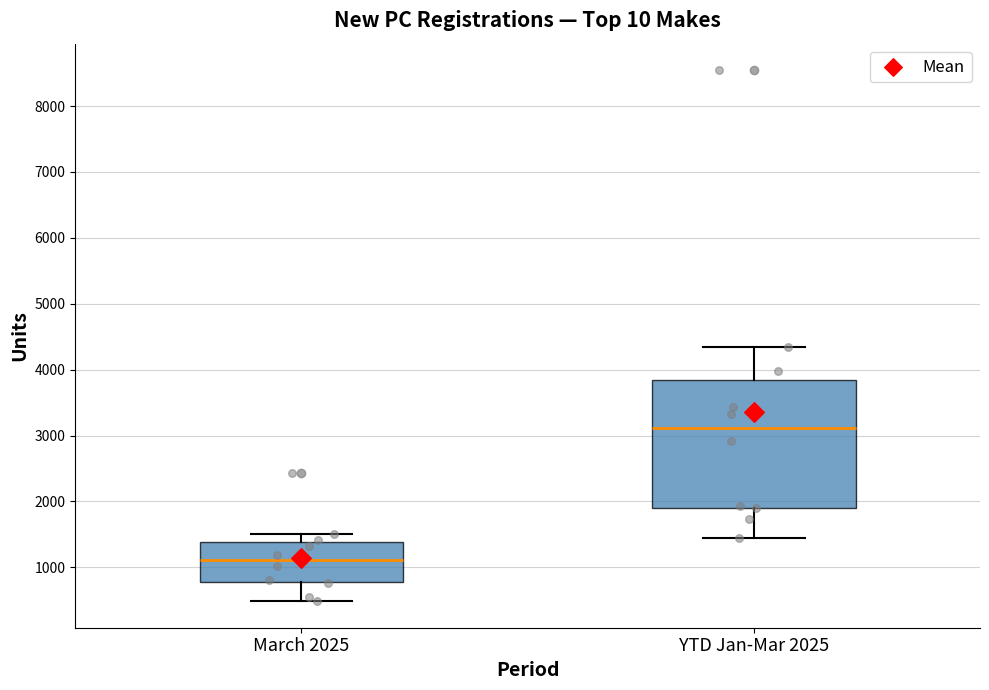

Reading left to right, read every box against the y-axis: the position of its median line, the range the box covers, and the ends of its whiskers. The values are not printed on the chart, so give them approximately, as read against the axis.

March 2025: median 1100, box 800 to 1400, whiskers 500 to 1500
YTD Jan-Mar 2025: median 3100, box 1900 to 3800, whiskers 1400 to 4400